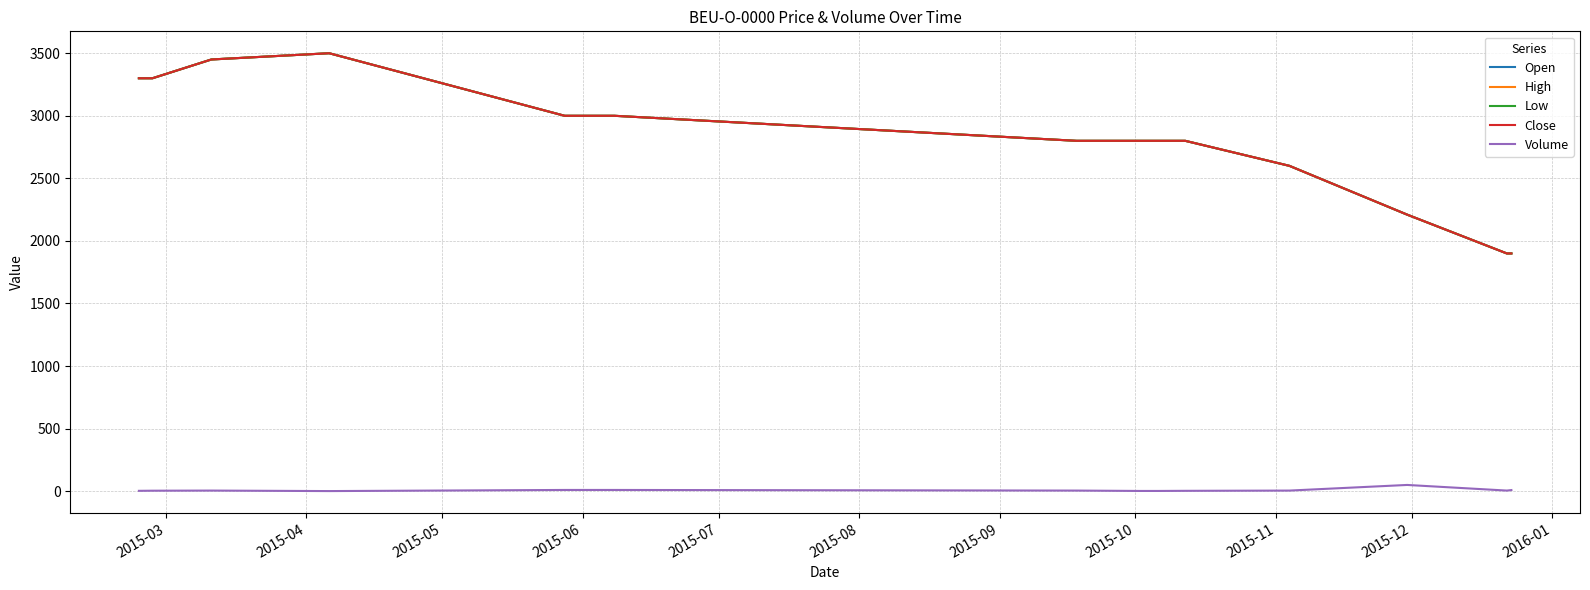

Does the chart have visible grid lines?

Yes